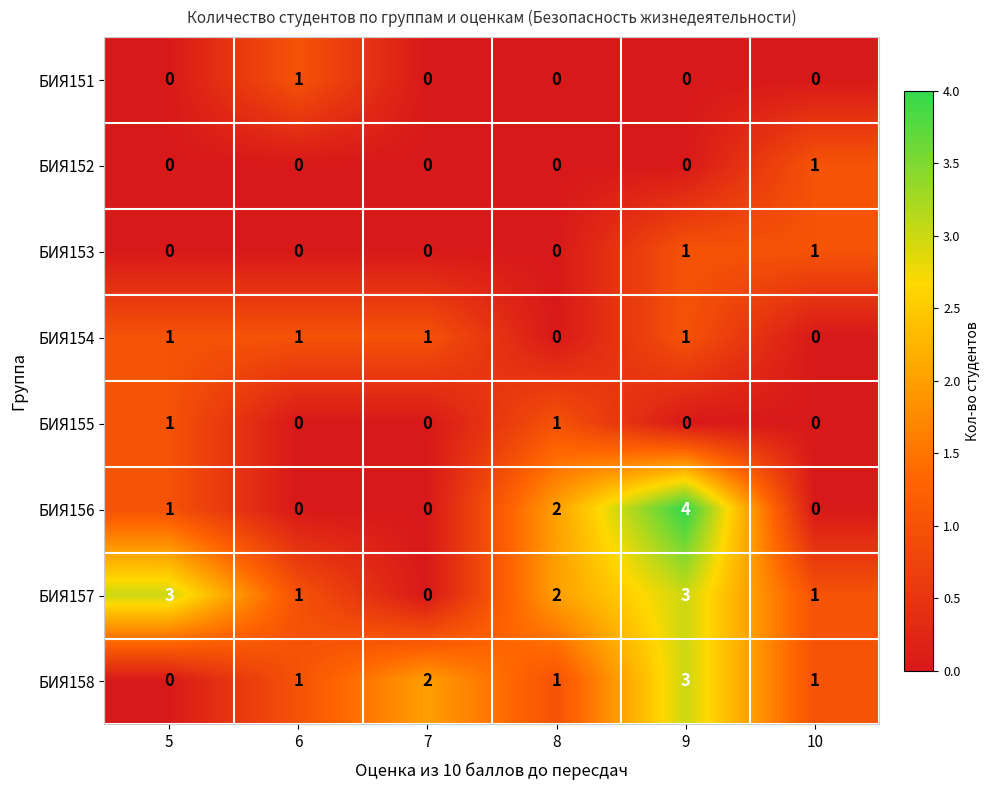

At which category does the chart reach its peak across all series?

9